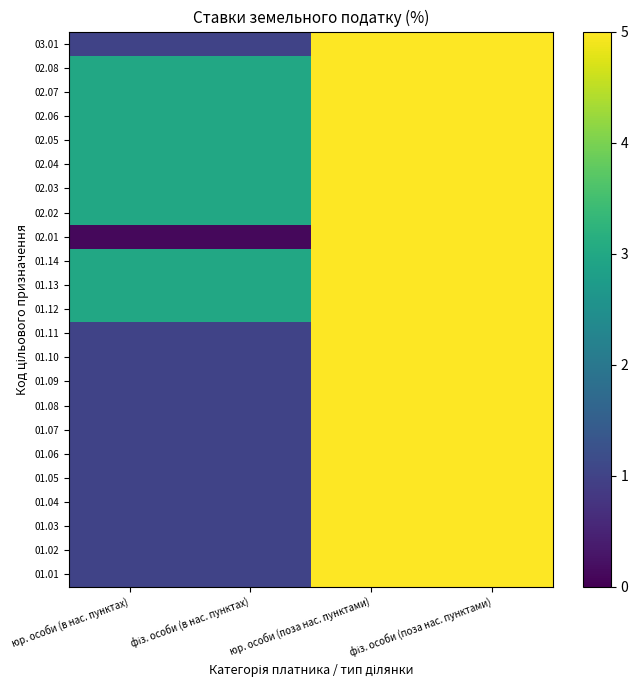

What is the greatest value displayed?

5.0